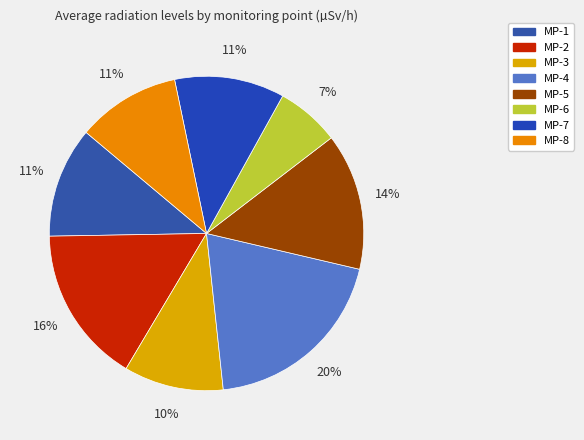

Which slice is the smallest?

MP-6